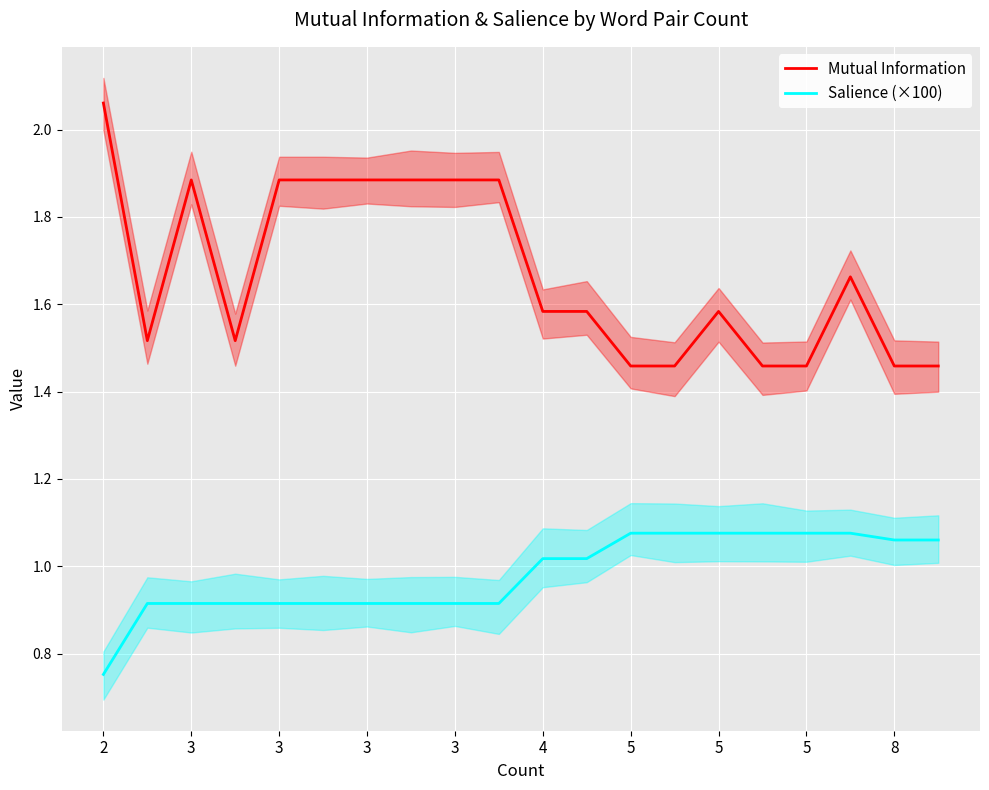

How many data points does each series have?

20